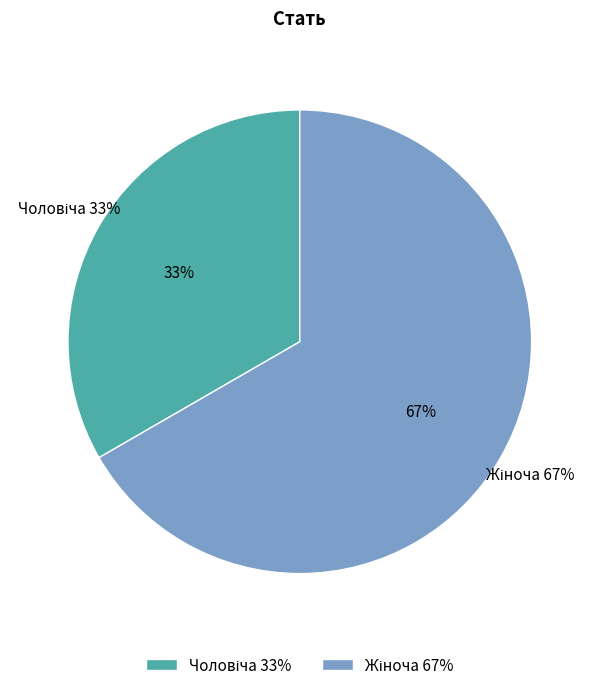

What is the ratio of the value at Чоловіча to the value at Жіноча?

0.5